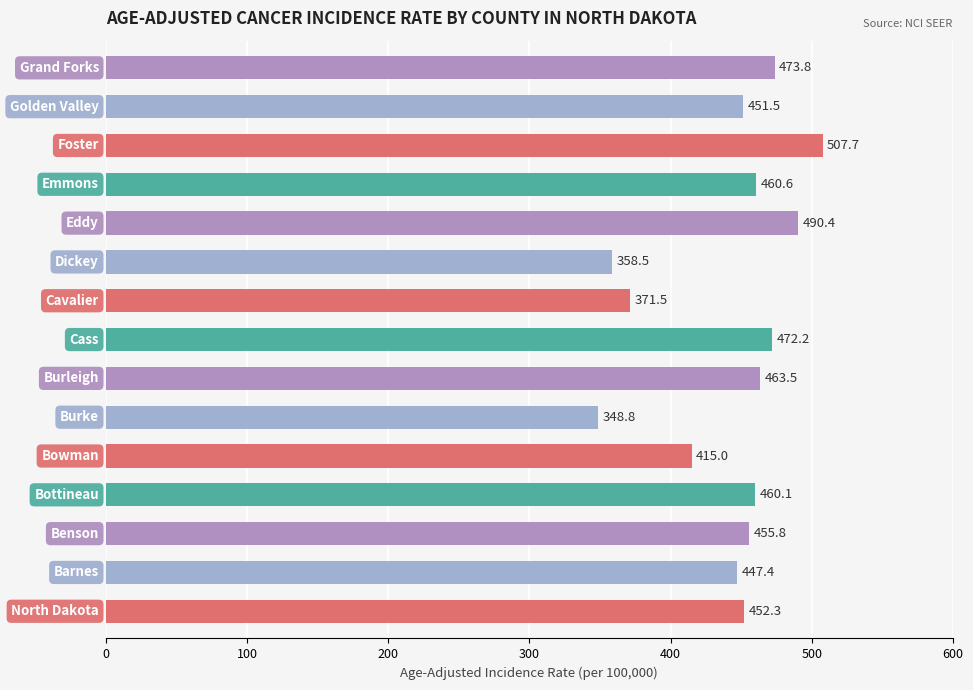

What is the minimum value shown in the chart?

348.8